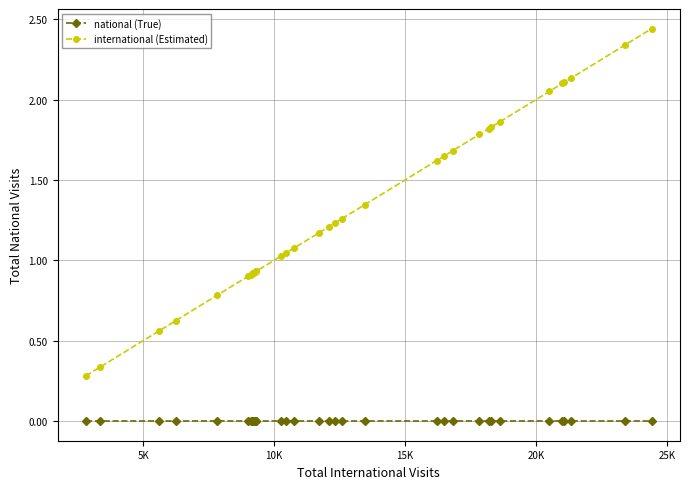

Rank the series by their average value, from highest to lowest.

international (Estimated), national (True)